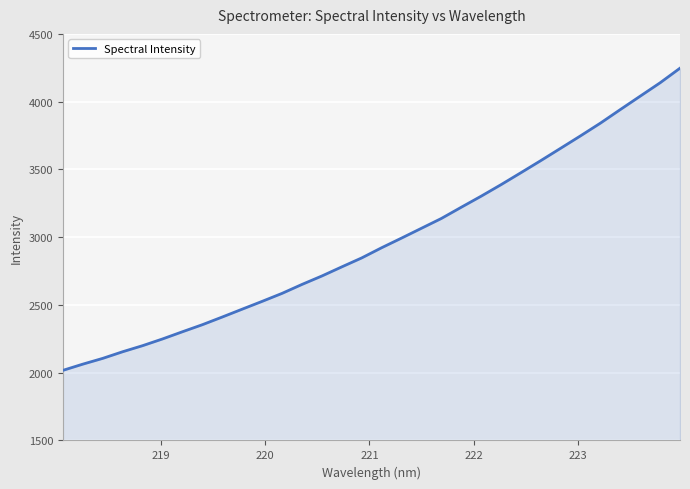

What is the difference between the maximum and minimum values?

2229.7